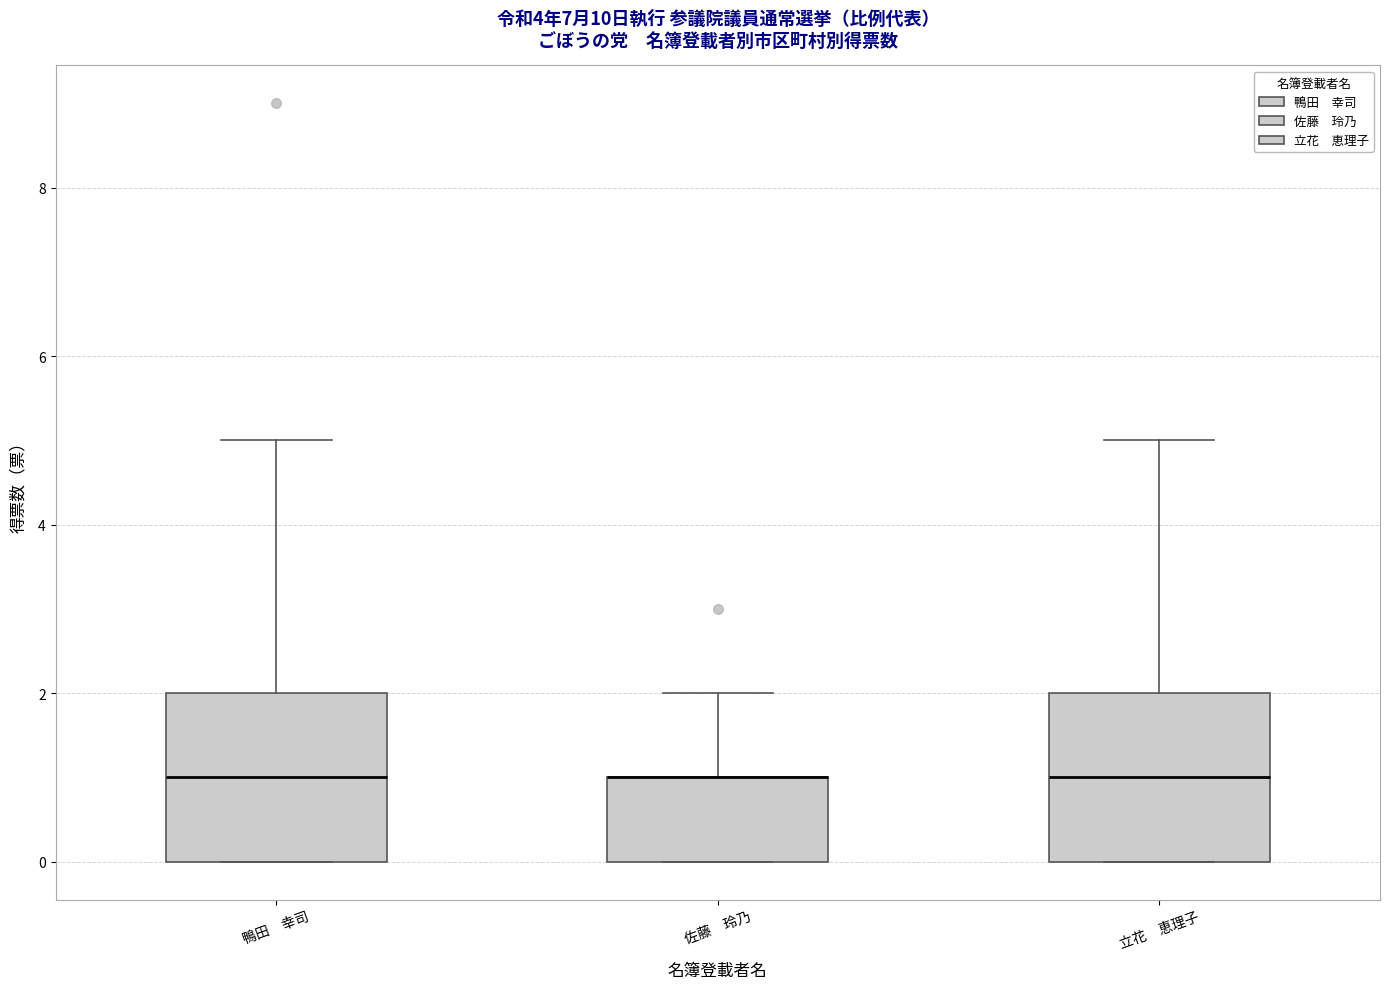

Reading left to right, transcribe this box plot: for each box, give where its median line is, the range the box spans, and where its two whiskers end, as read against the y-axis. The values are not printed on the chart, so give them approximately, as read against the axis.

鴨田 幸司: median 1, box 0 to 2, whiskers 0 to 5
佐藤 玲乃: median 1 (drawn on the box's upper edge), box 0 to 1, whiskers 0 to 2
立花 恵理子: median 1, box 0 to 2, whiskers 0 to 5